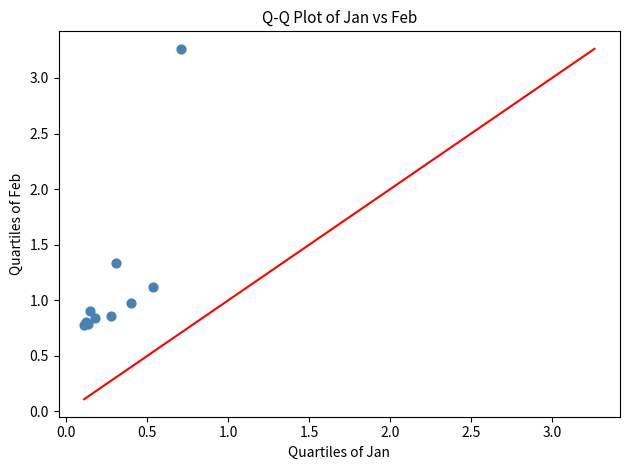

What Y value in the scatter plot is closest to 2?

1.3